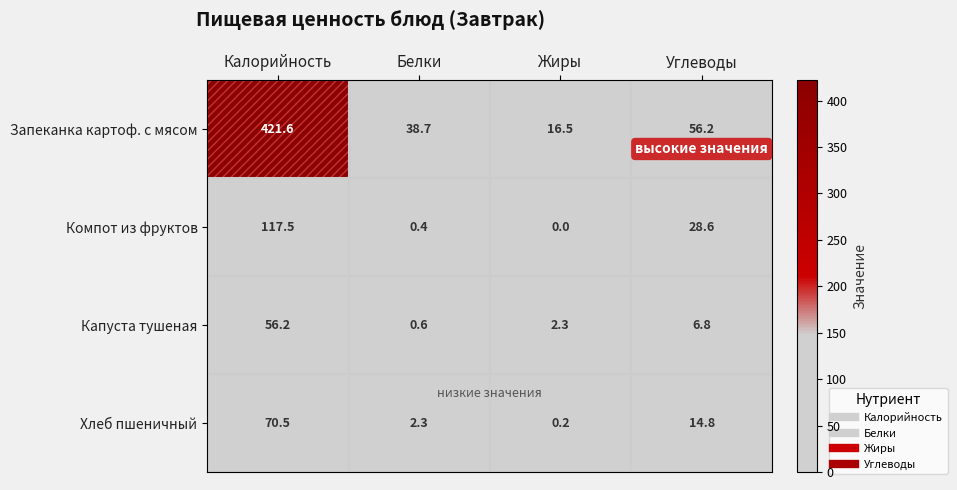

Is it true that Хлеб пшеничный equals 4.5 at Углеводы?

False